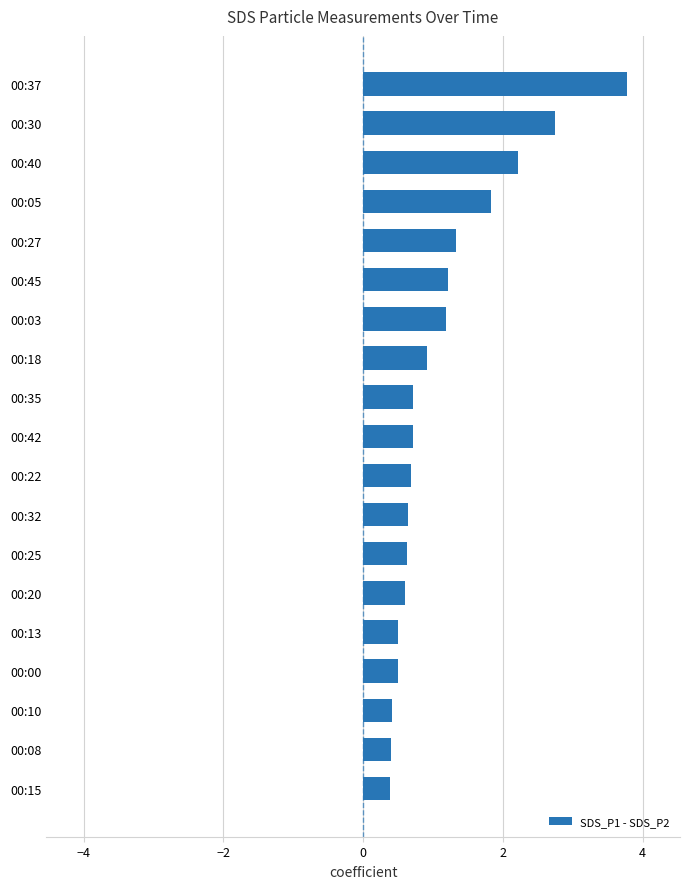

Is it true that the value at 00:45 is 1.2?

True